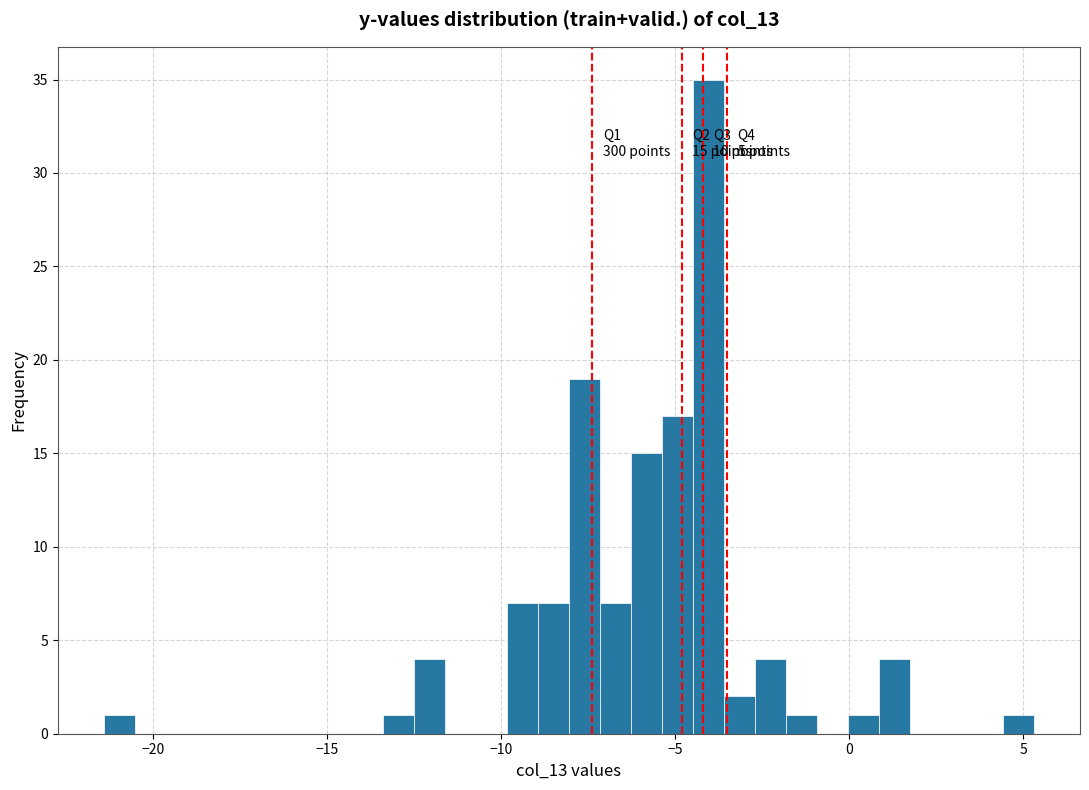

Around what value on the x-axis is the tallest bar? Give the approximate position of its centre, as read against the axis.

-4.0